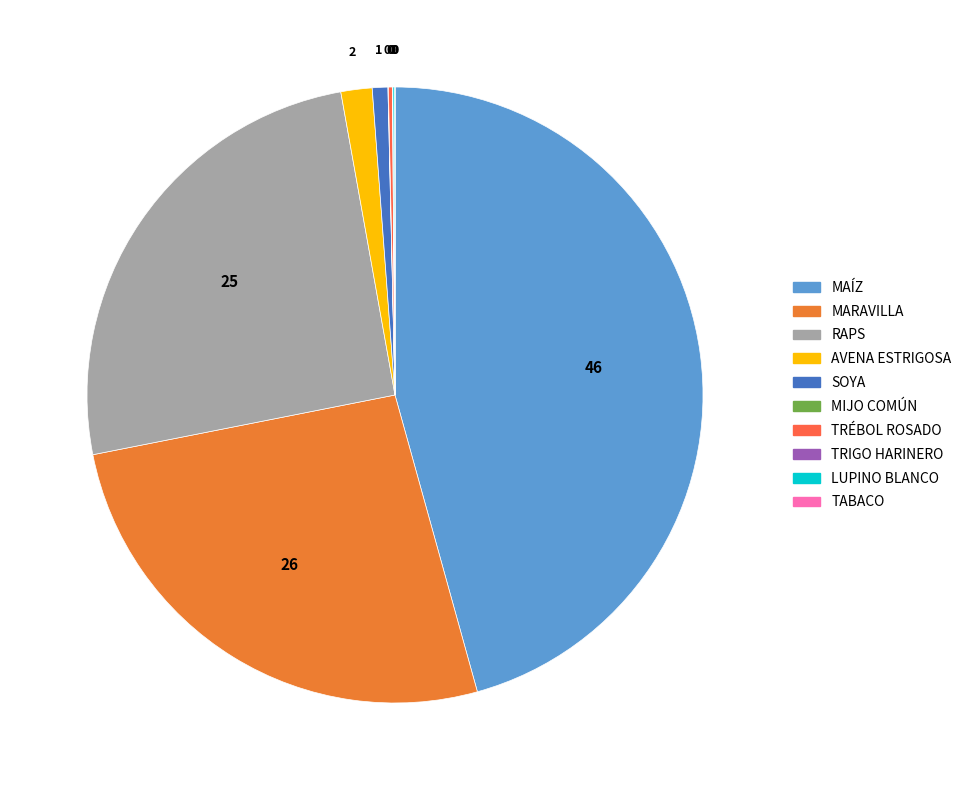

Does MIJO COMÚN represent more than half of the total?

No